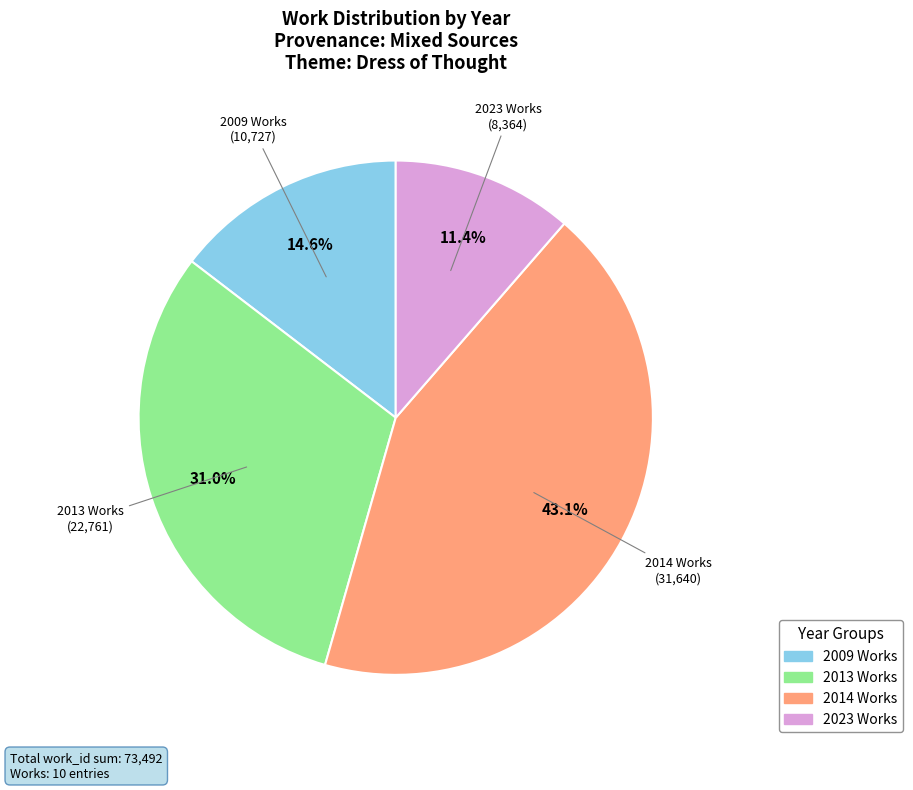

Is there any slice that represents more than half of the pie?

No